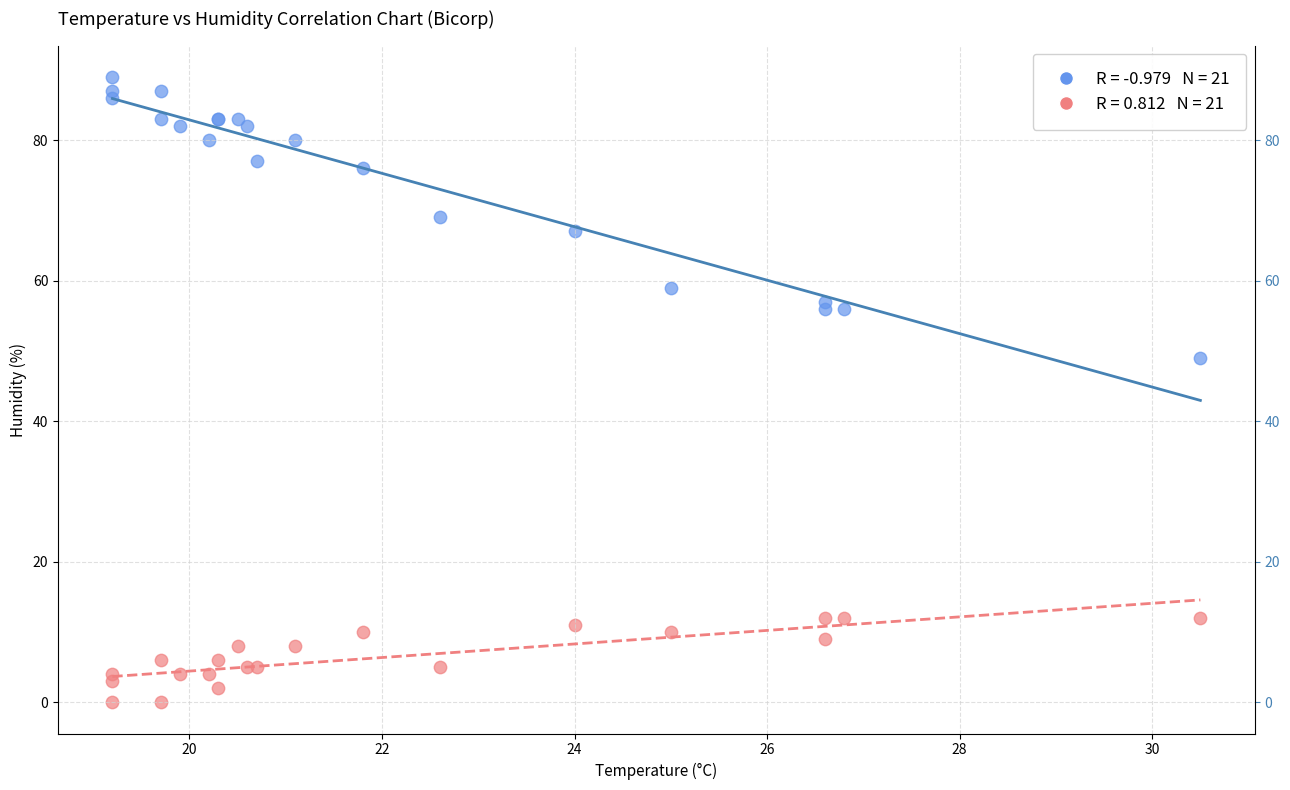

Across all series, what Y value is closest to 44?

49